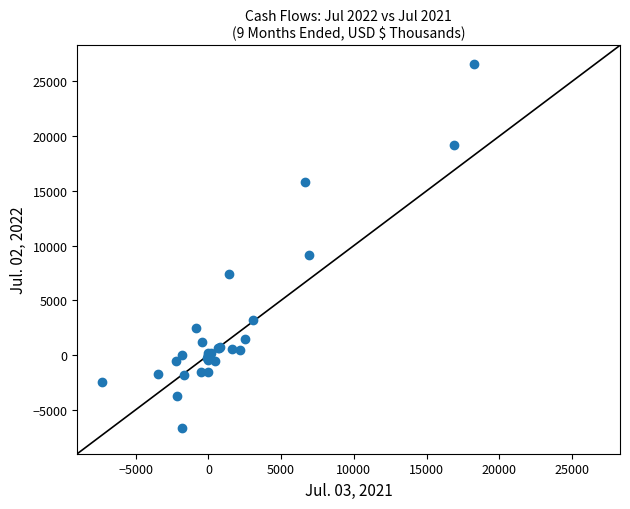

What Y value in the scatter plot is closest to 9985?

9176